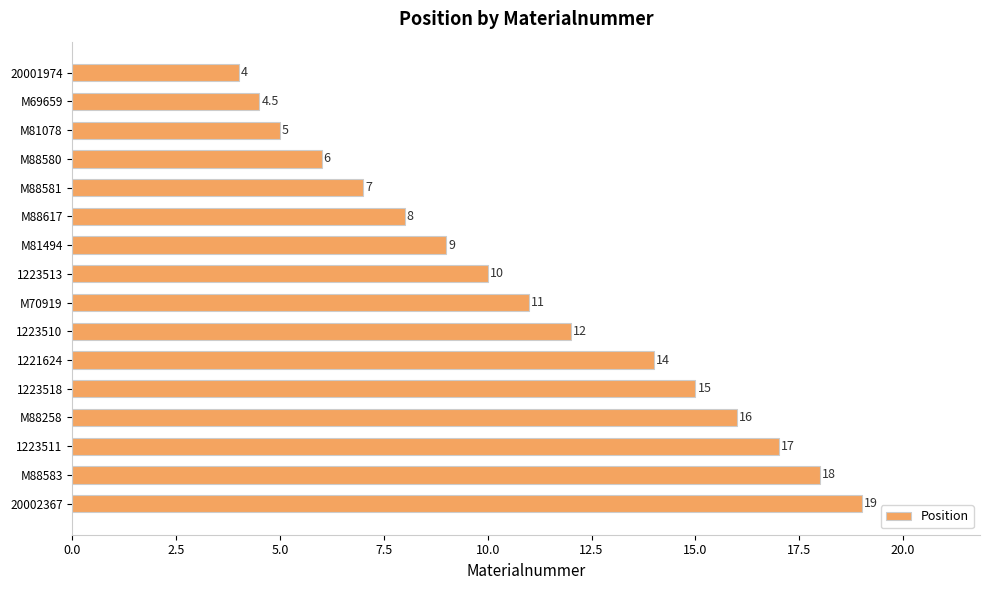

What is the change in value from M88581 to 20002367?

+12.0